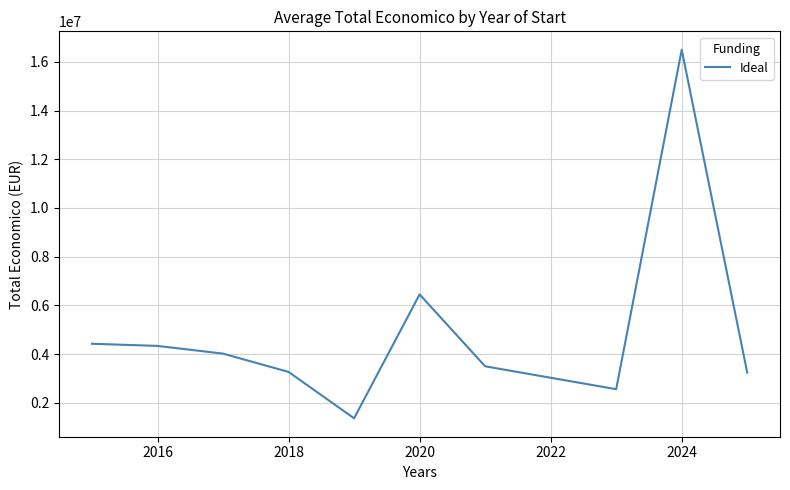

What is the average value?

4966244.4